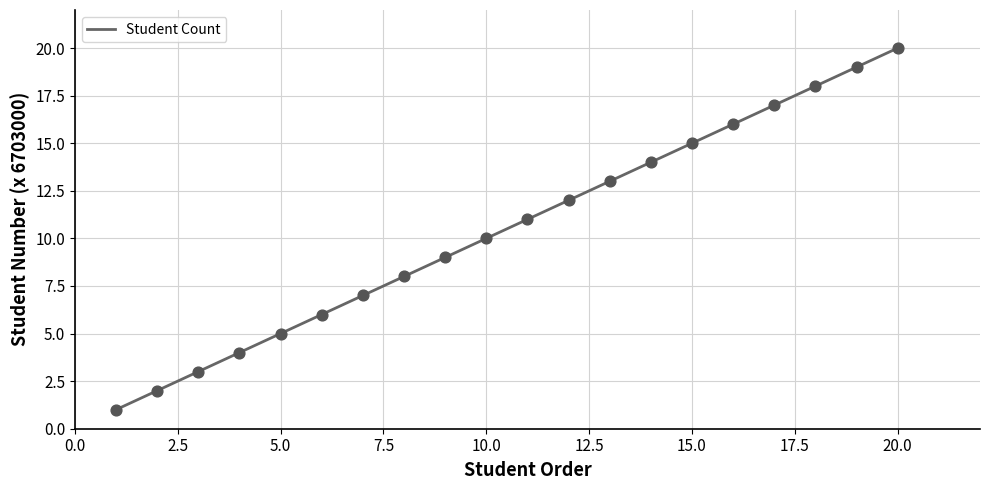

Which has a higher value, 6703001 or 6703014?

6703014